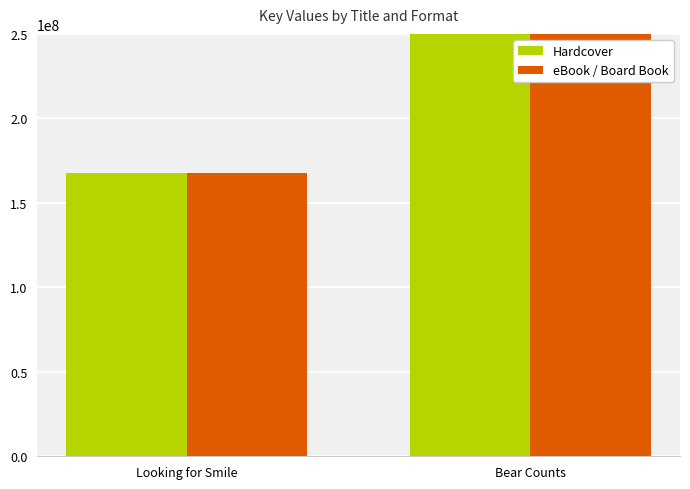

Rank the series by their maximum value, from lowest to highest.

Hardcover, eBook / Board Book